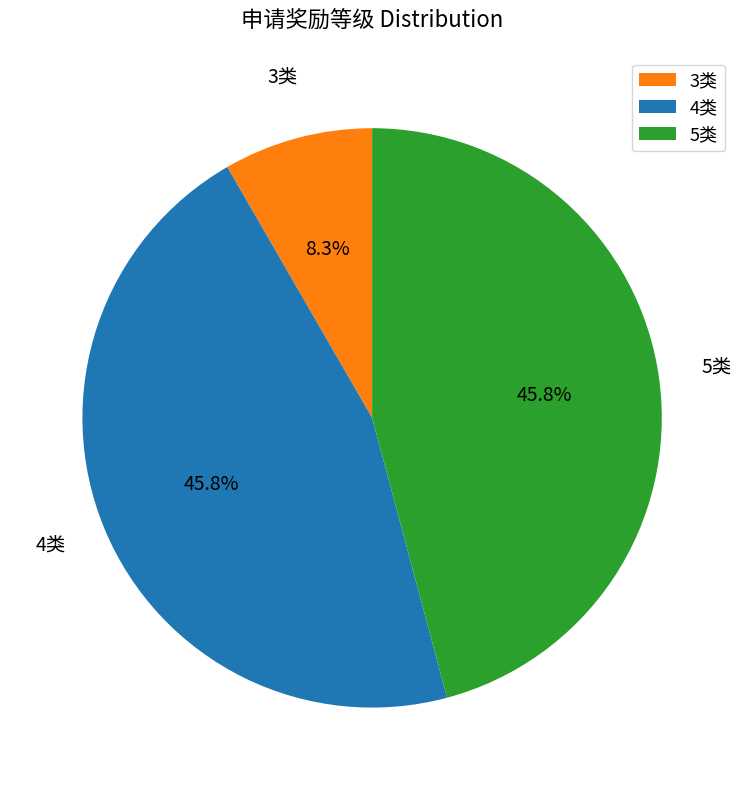

Which slice is the smallest?

3类